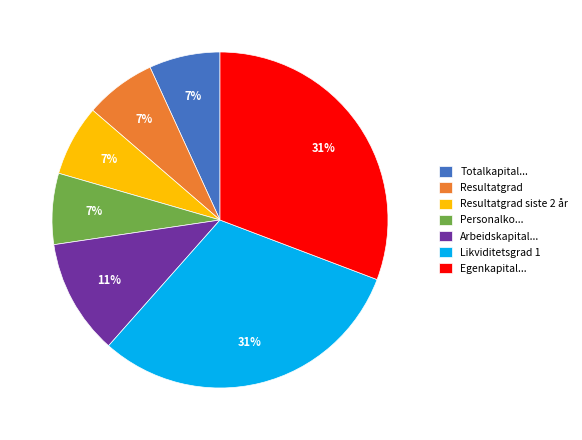

Which category has the smallest portion of the pie?

Totalkapitalrentabilitet